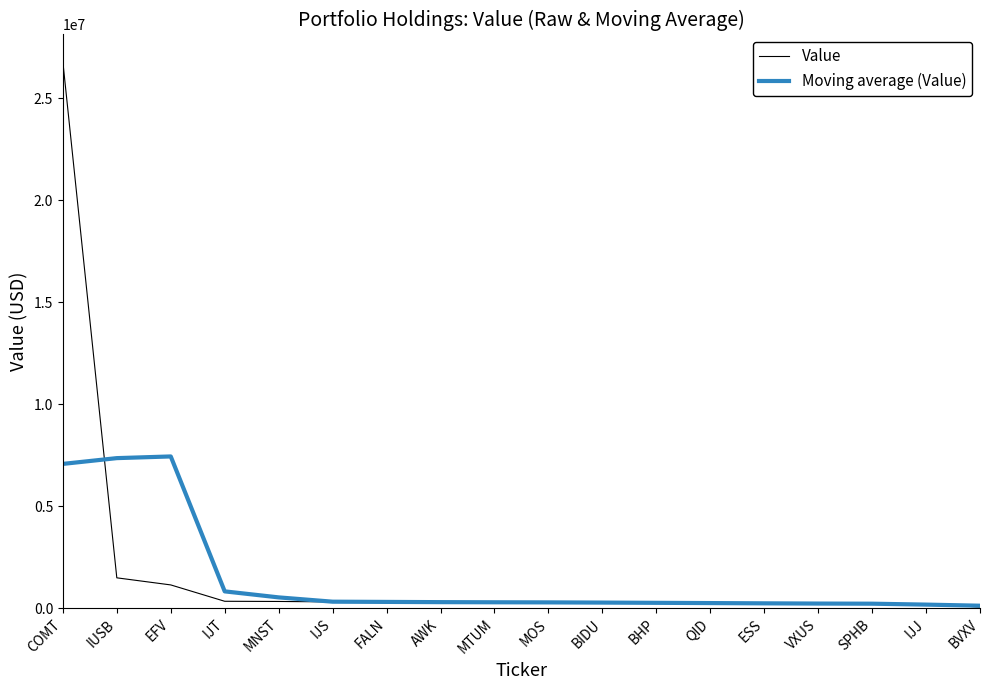

Is it true that Value equals 321000 at MNST?

True